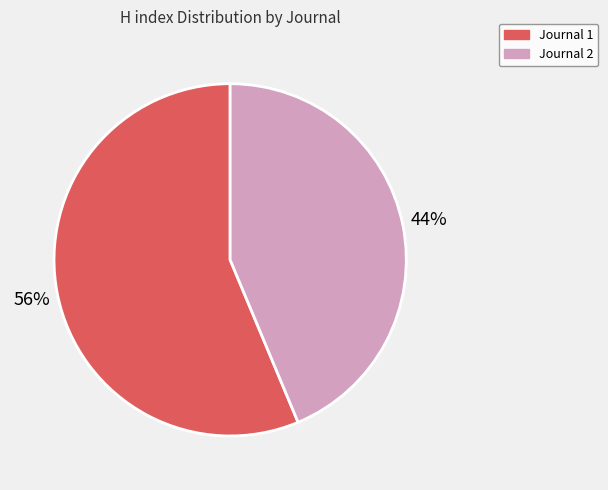

Count the number of slices in the pie.

2